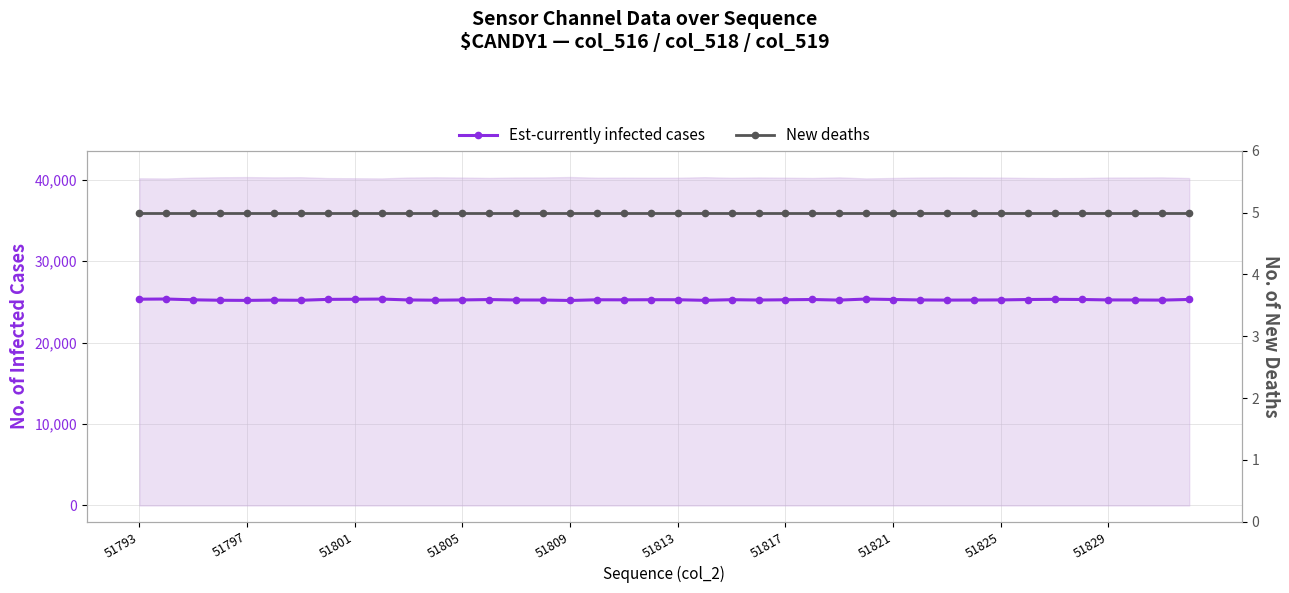

How many data points in Est-currently infected cases are above 25263?

19